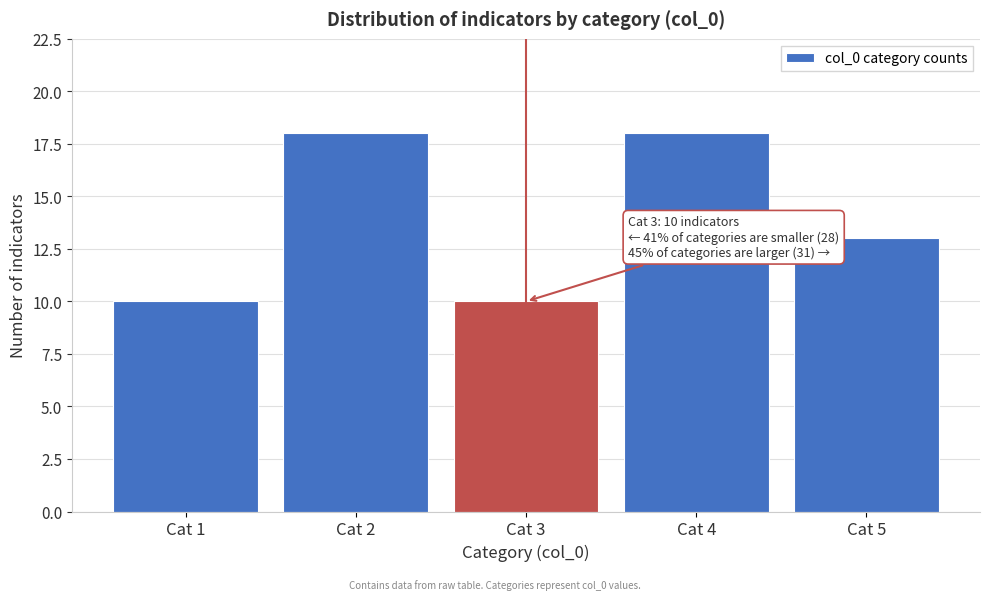

Reading left to right, extract all data points from this chart.

10	18	10	18	13